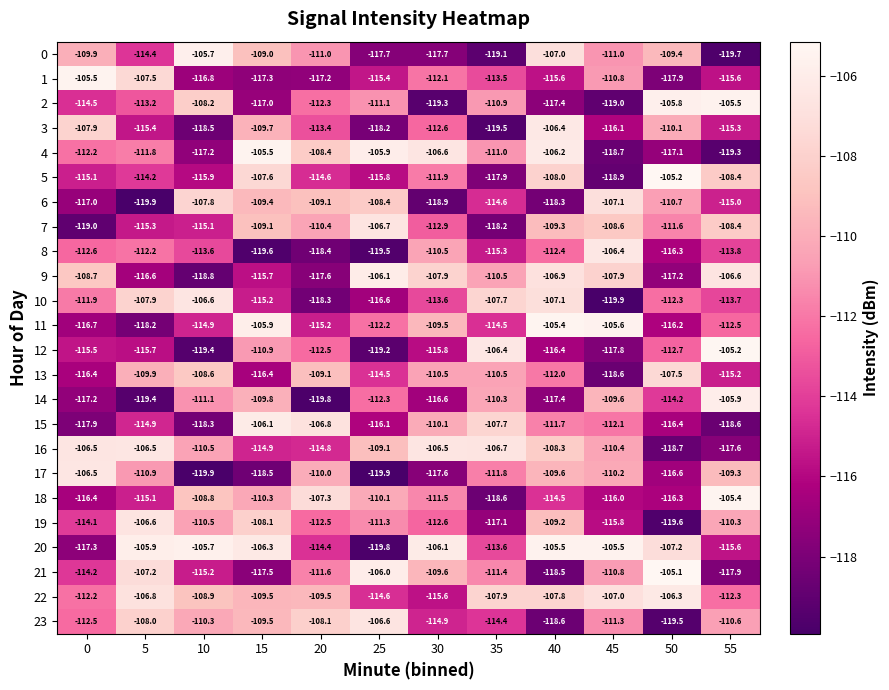

Which series has the largest total across all categories?

22